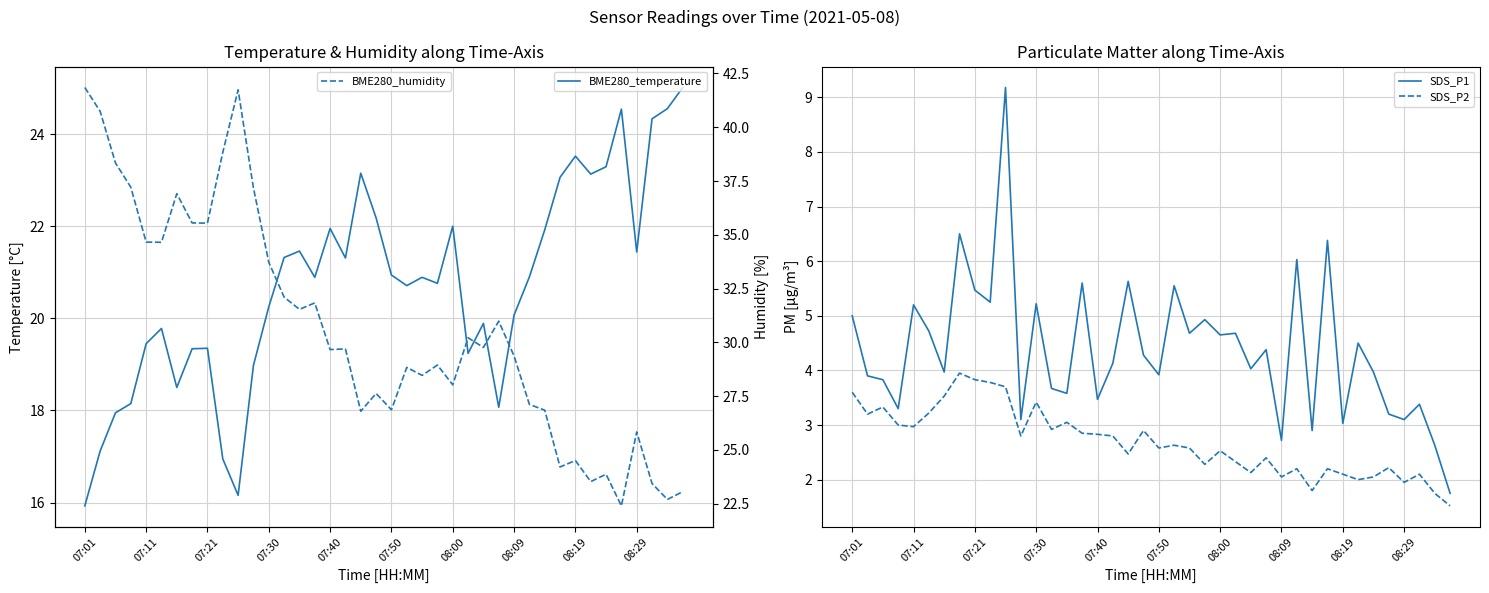

What is the total value across all series at 30?

53.5